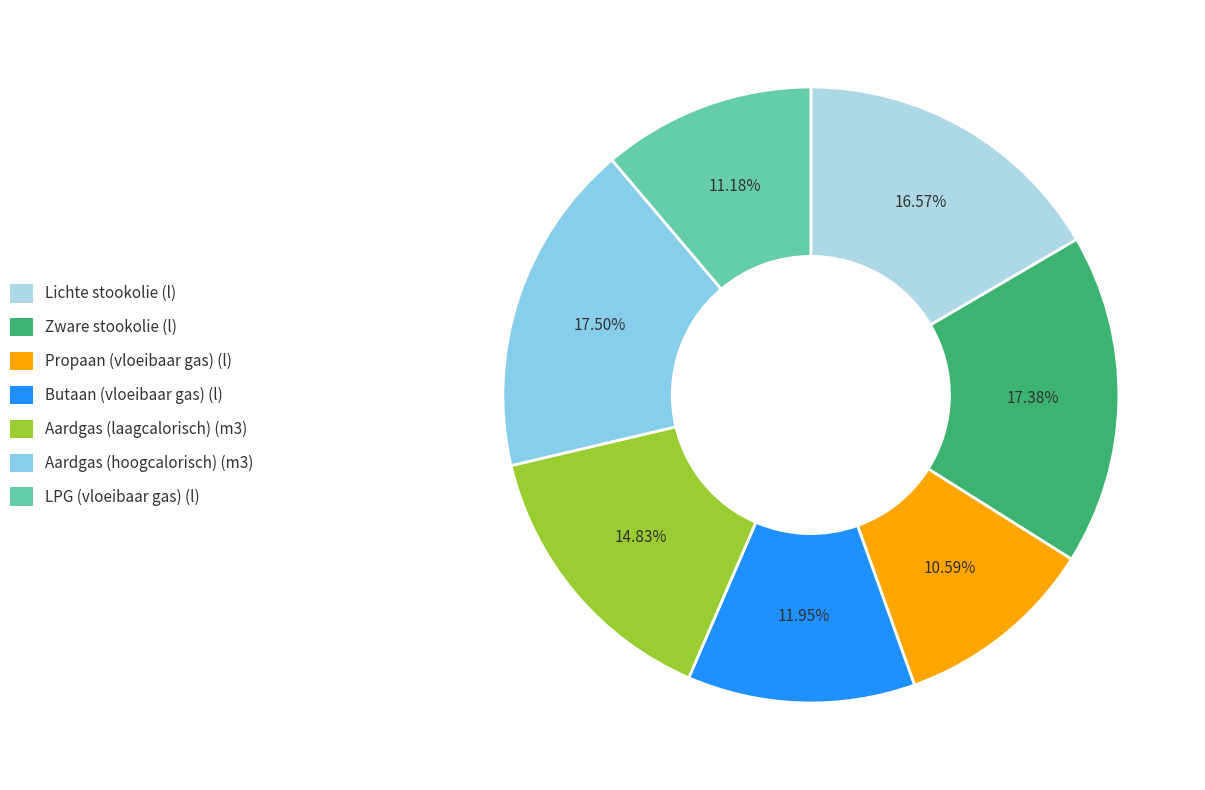

Is it true that Aardgas (hoogcalorisch) (m3) is 24% of the pie?

False